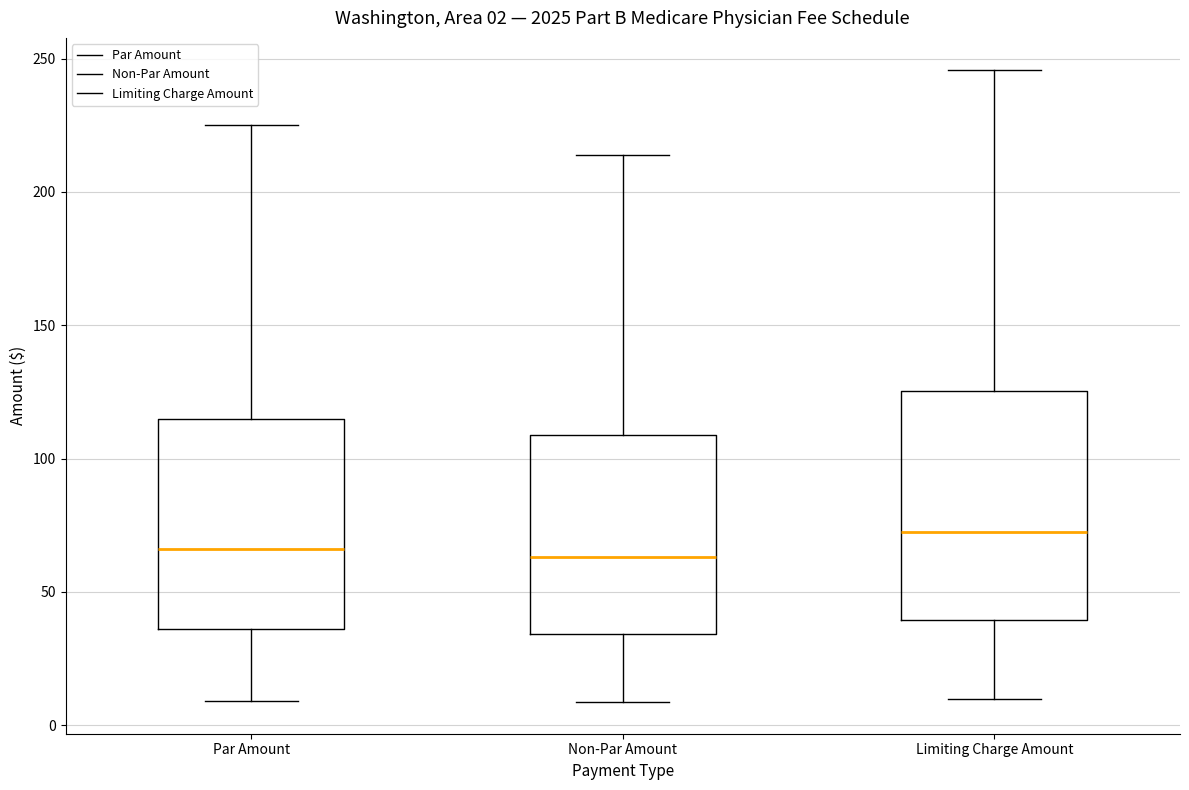

Which box is the tallest, from its lower edge to its upper edge?

Limiting Charge Amount